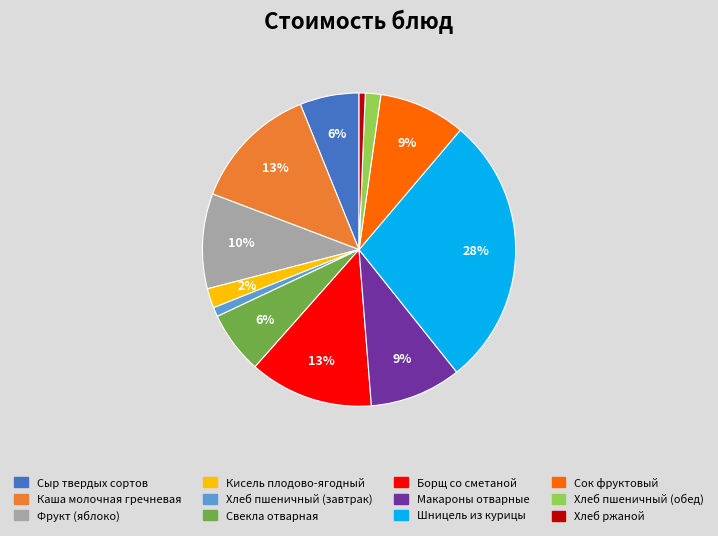

Count the number of slices in the pie.

12